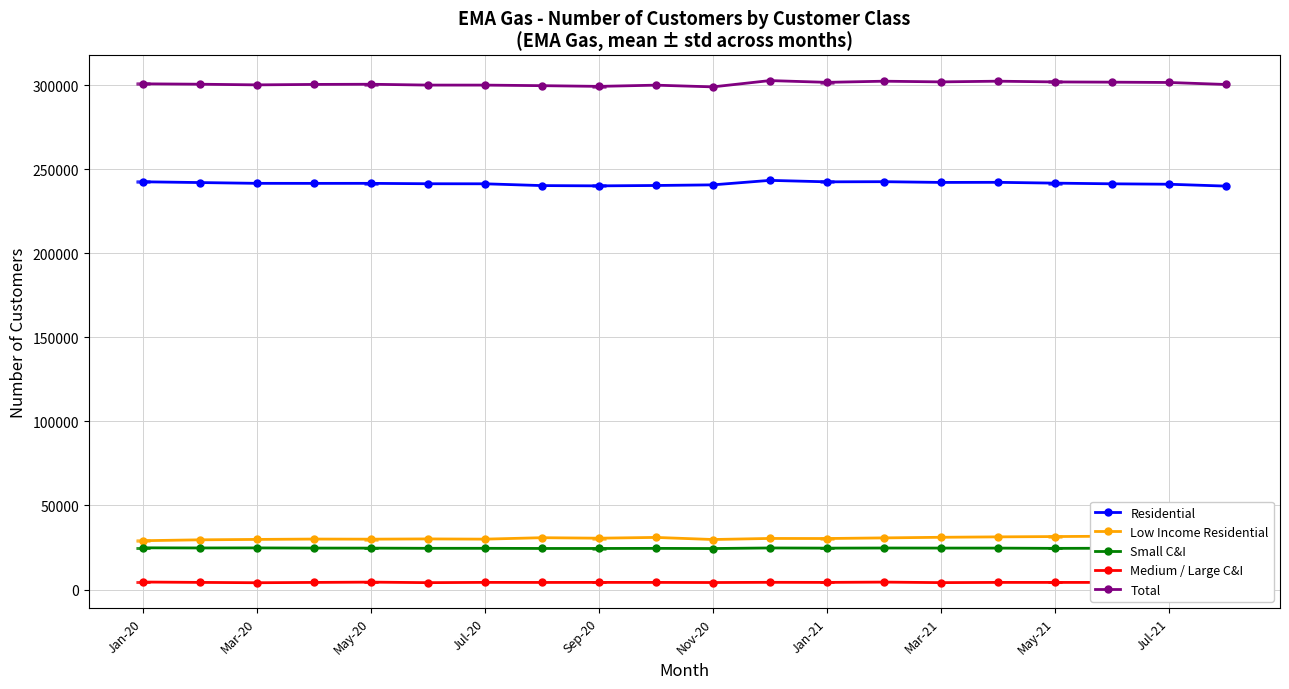

What is the lowest value of the Residential series?

240015